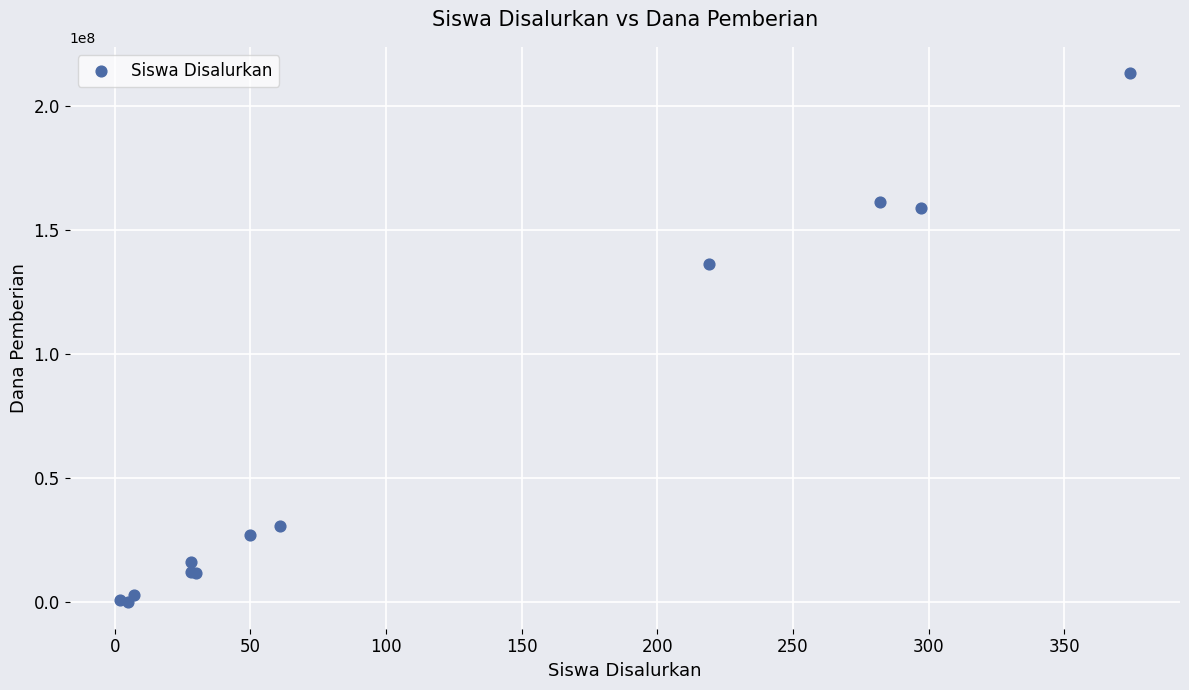

What Y value in the scatter plot is closest to 106687500?

136500000